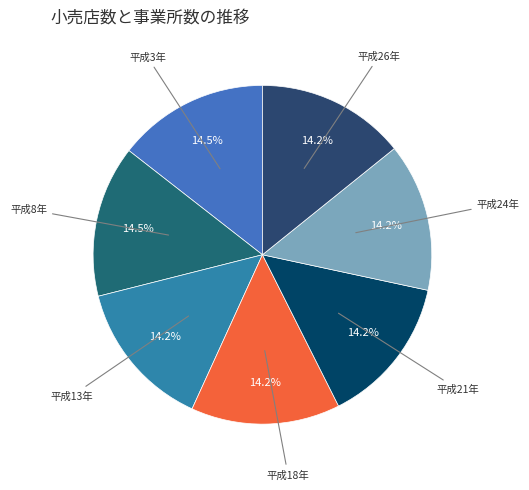

How many slices are in this pie chart?

7